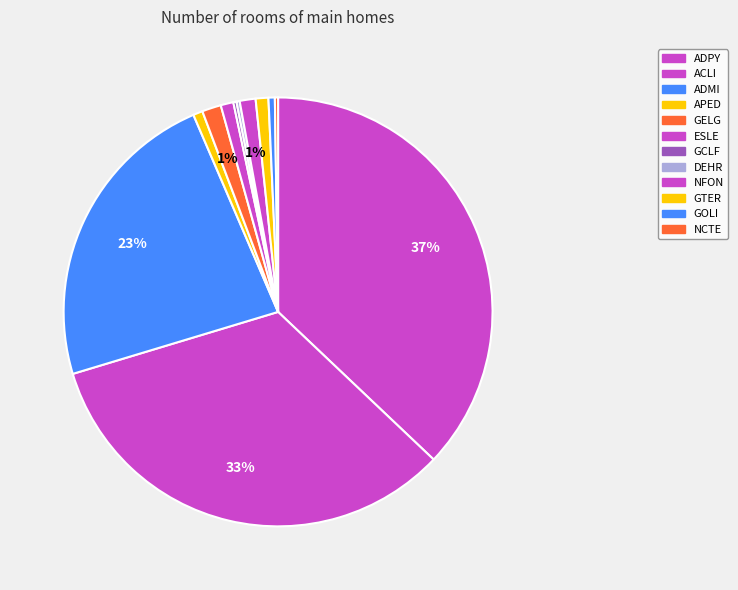

What percentage is NOT represented by GOLI?

99.5%